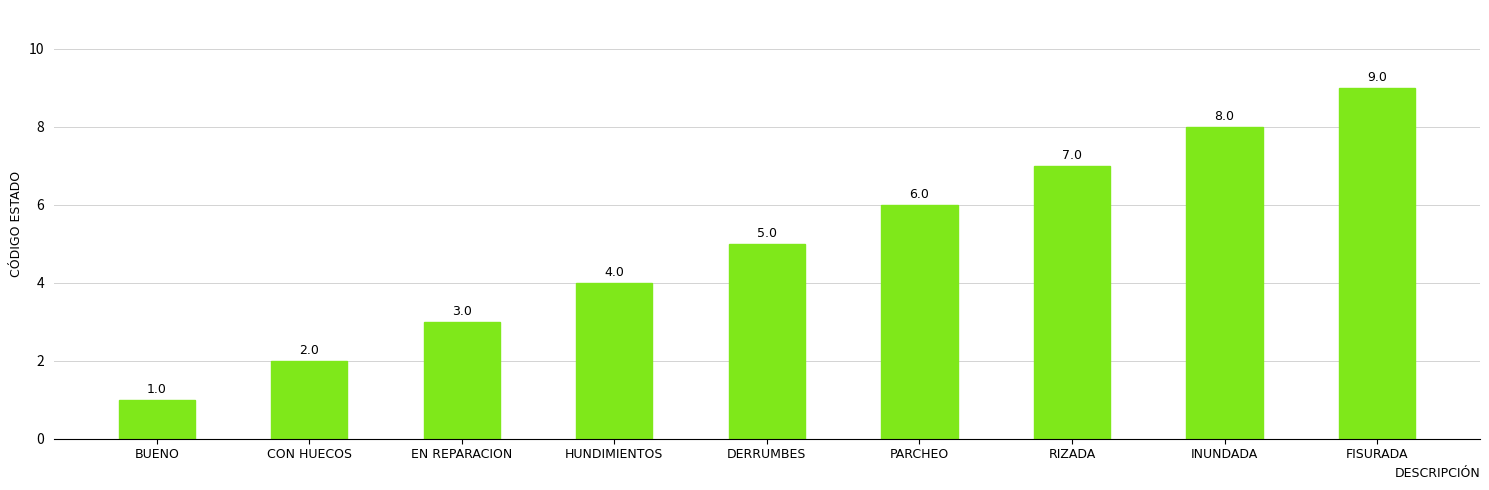

Reading right to left, what are all the values shown in this chart?

FISURADA=9	INUNDADA=8	RIZADA=7	PARCHEO=6	DERRUMBES=5	HUNDIMIENTOS=4	EN REPARACION=3	CON HUECOS=2	BUENO=1